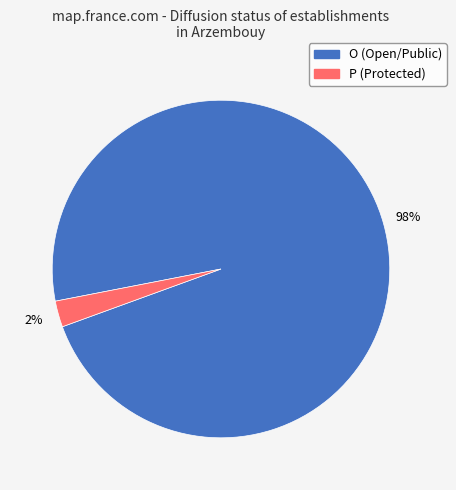

What is the largest slice in the pie chart?

O